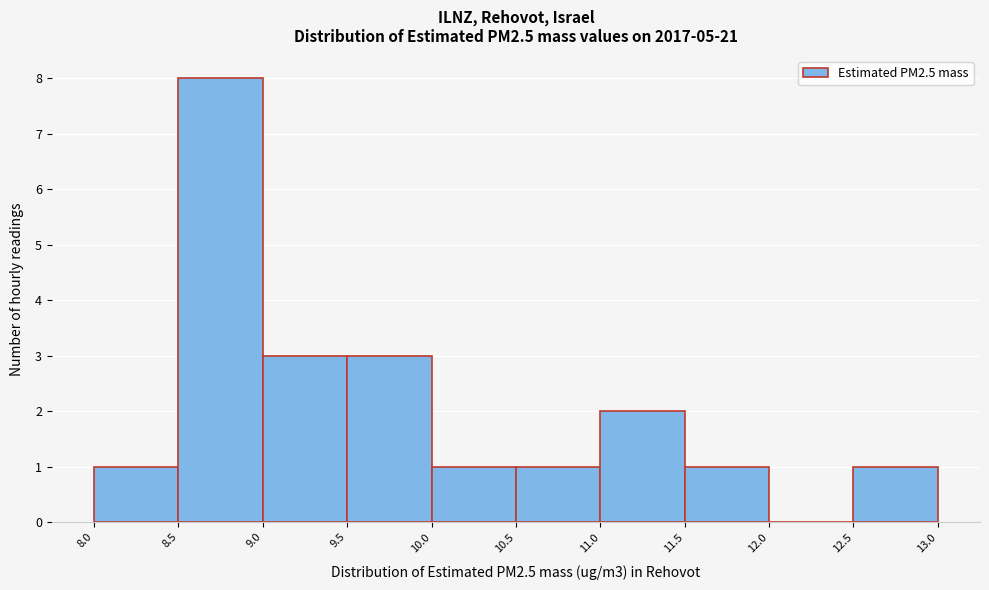

Which range on the x-axis has the tallest bar?

8.5 to 9.0